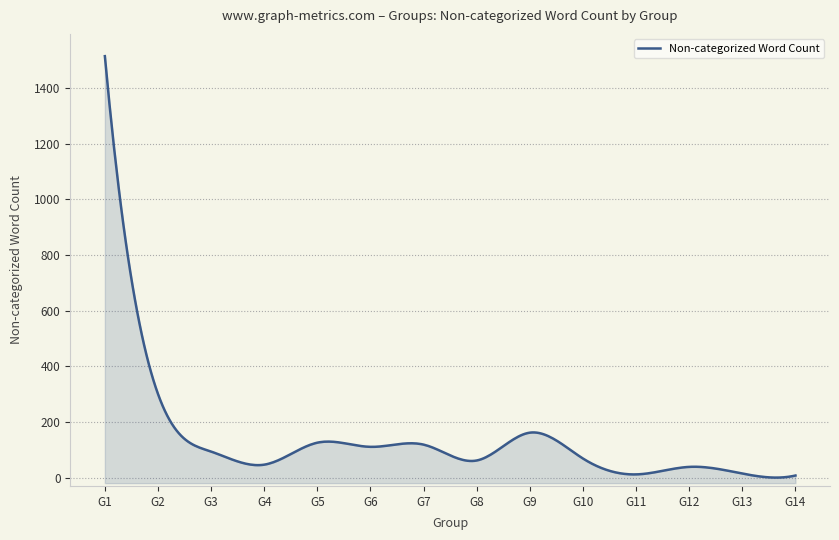

Between G4 and G10, which is larger?

G10